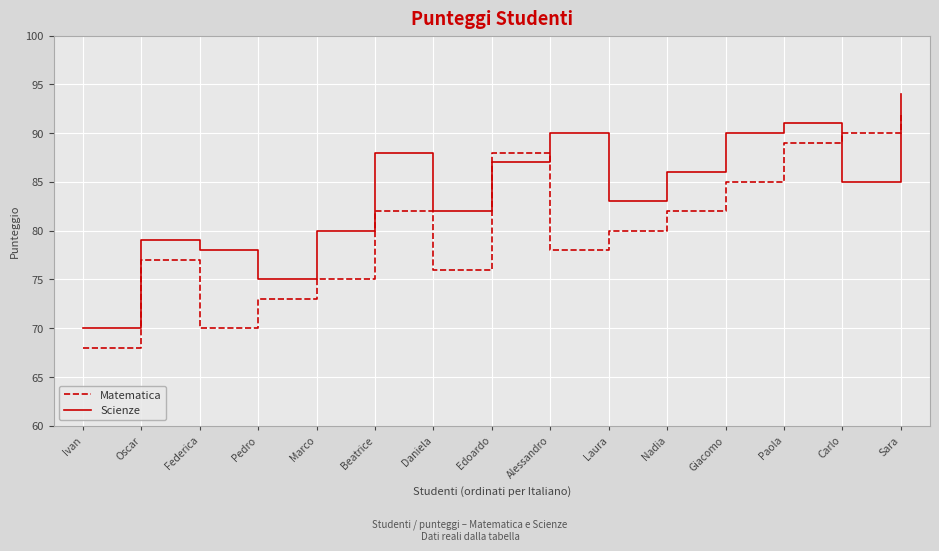

What is the maximum value shown in the chart?

94